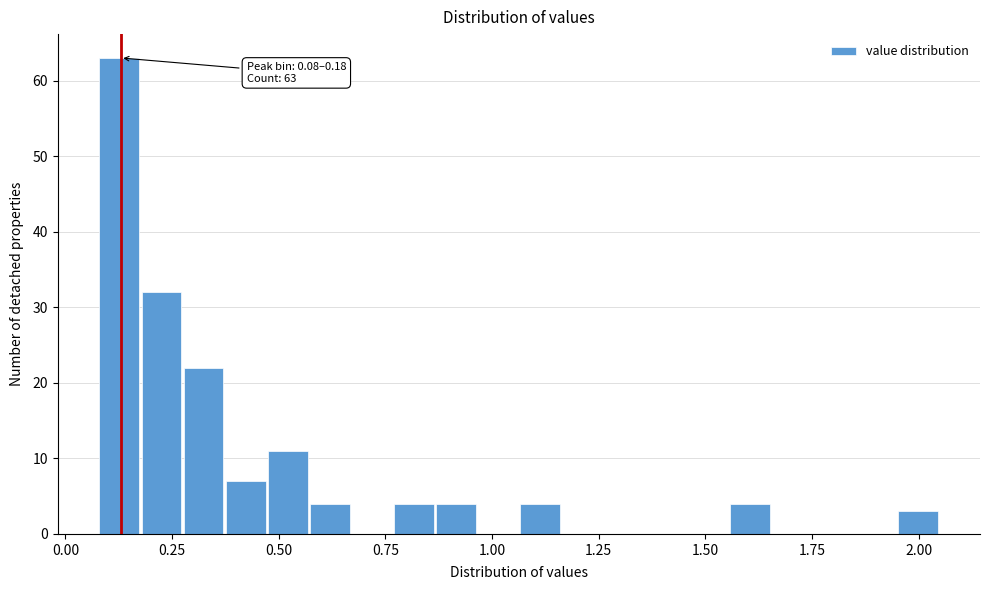

Read against the x-axis, roughly where is the centre of the tallest bar?

0.15